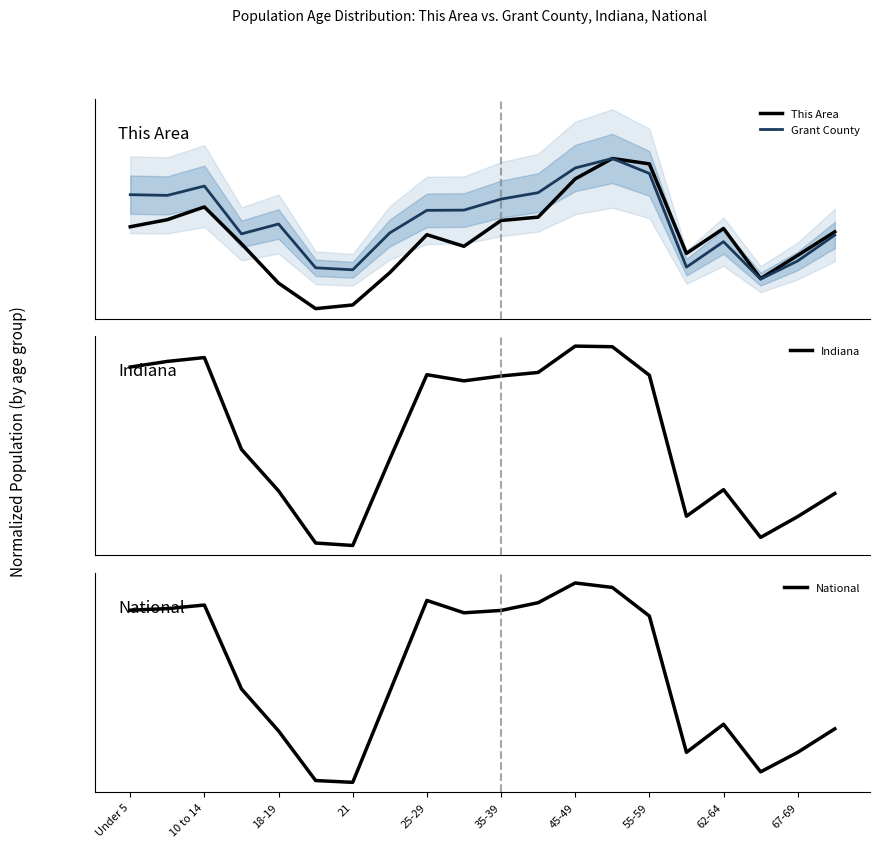

Does the chart have visible grid lines?

No